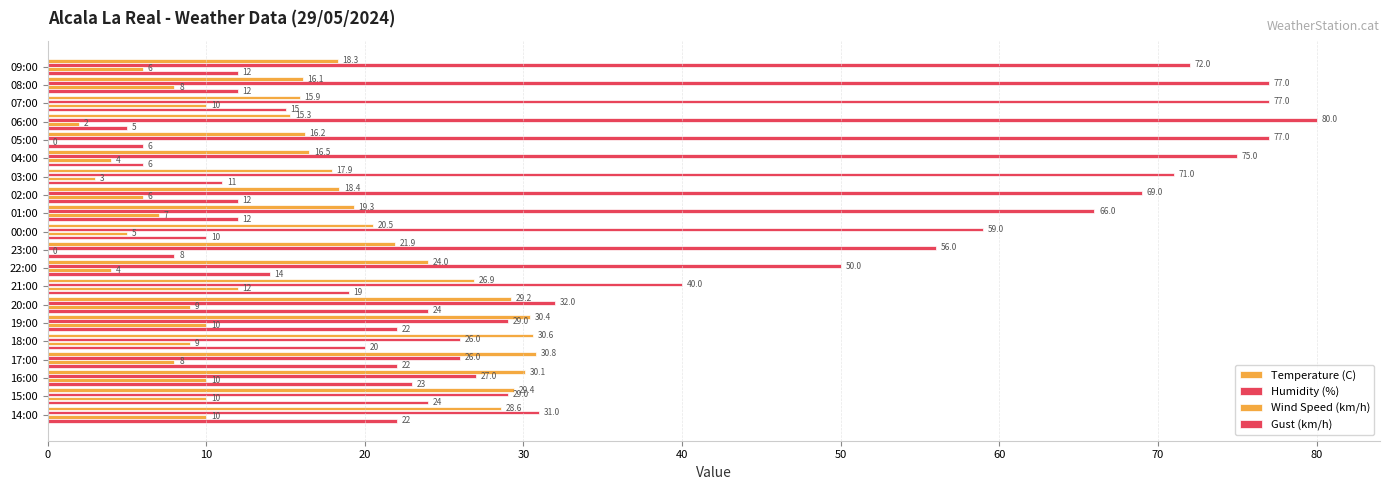

How many distinct data groups are displayed?

4